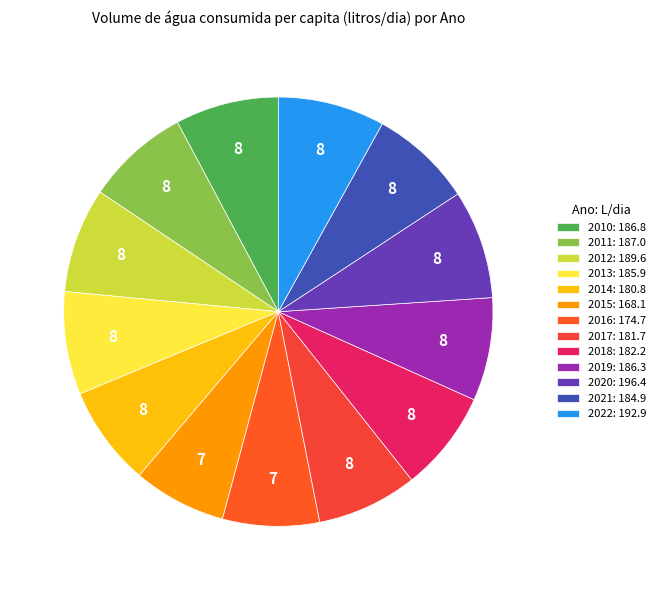

True or false: 2010 accounts for 8% of the total.

True